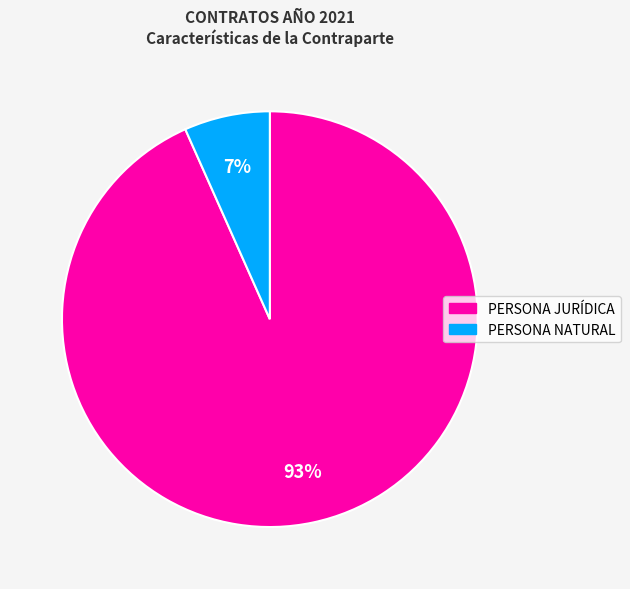

To the nearest percent, what is the average slice percentage?

50%